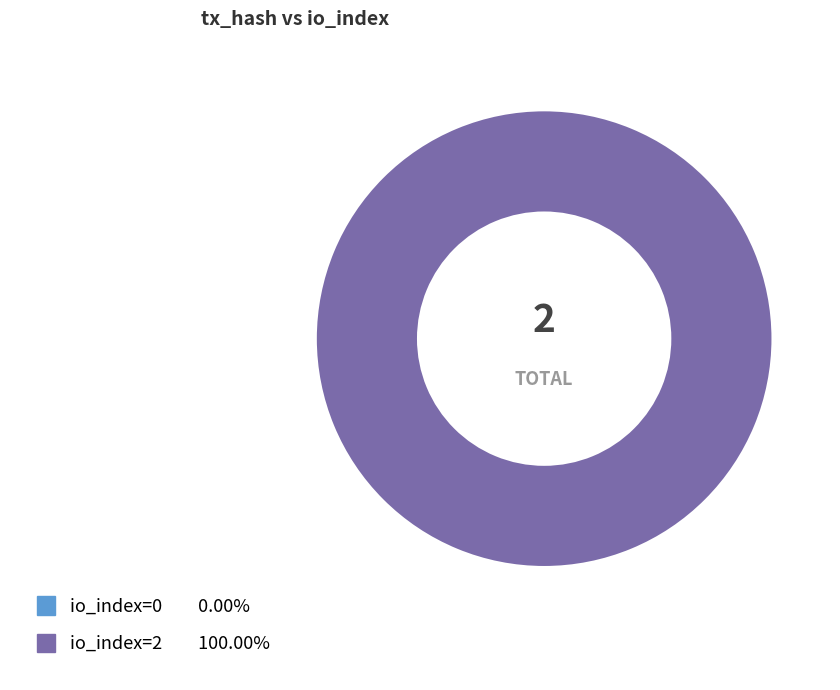

Count the number of slices in the pie.

2